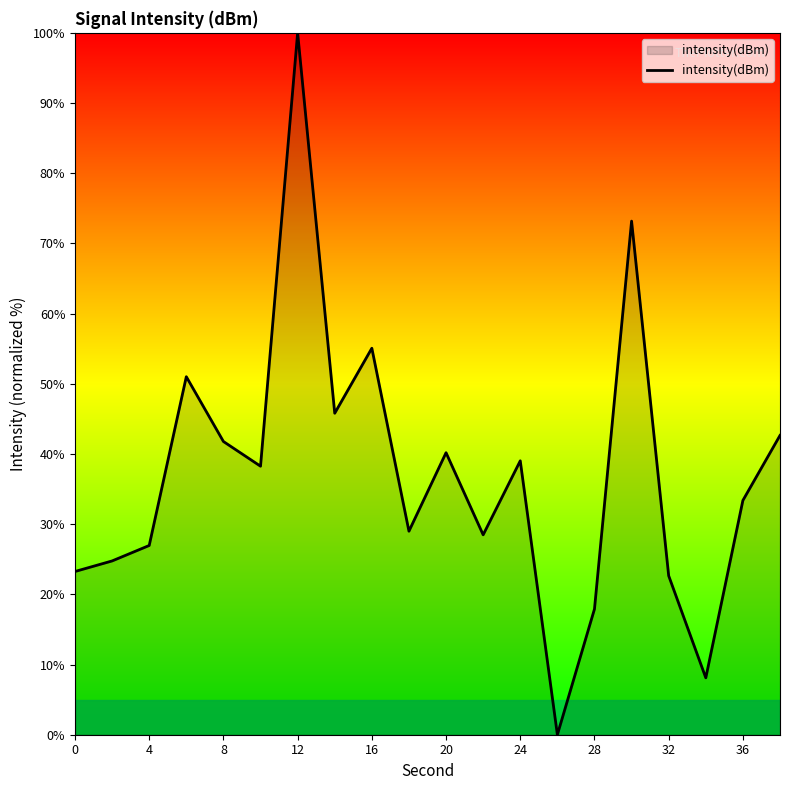

What is the greatest value displayed?

100.0